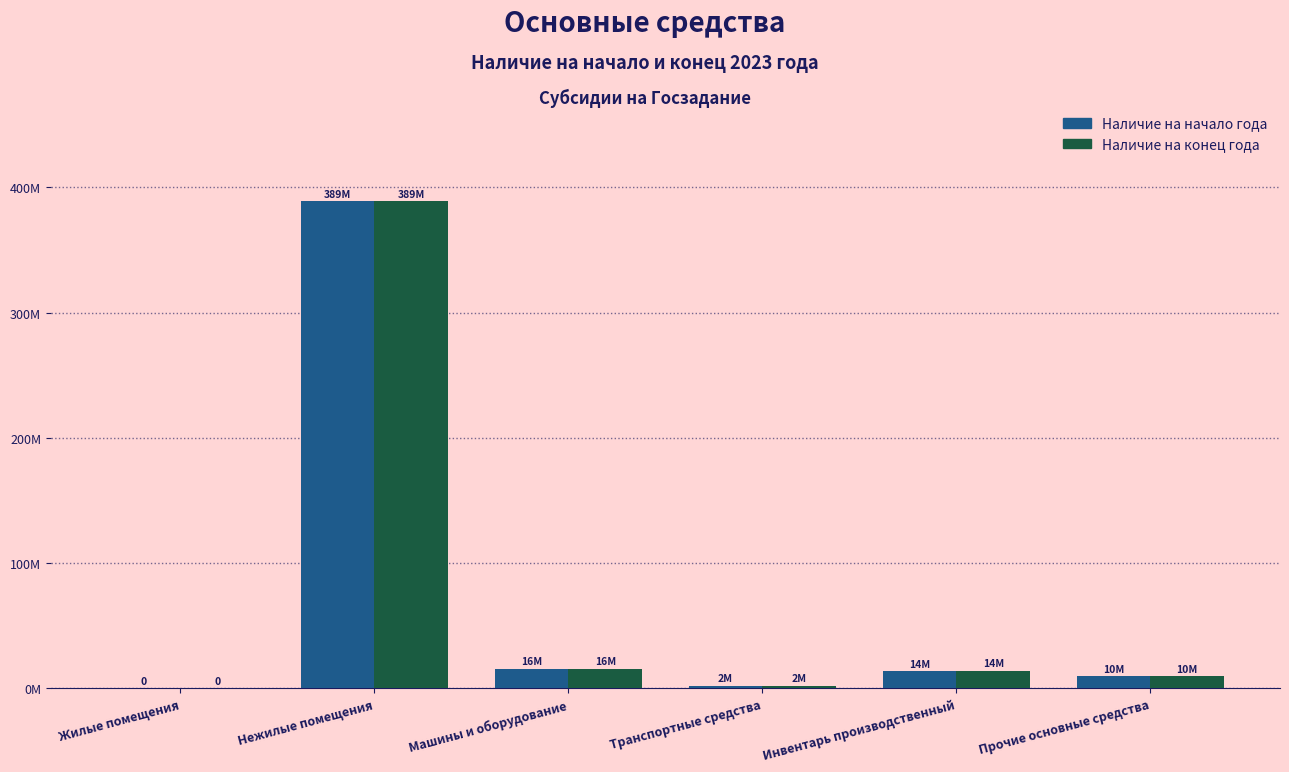

What is the sum of the Наличие на конец года values at Жилые помещения and Машины и оборудование?

15749635.0